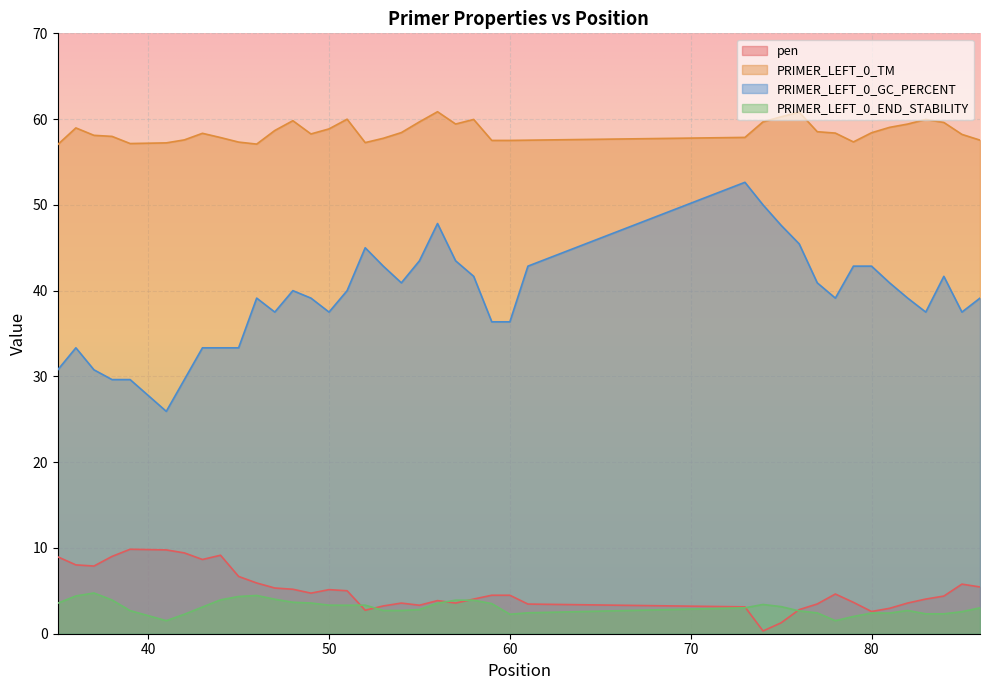

Which series has the widest spread of values?

PRIMER_LEFT_0_GC_PERCENT